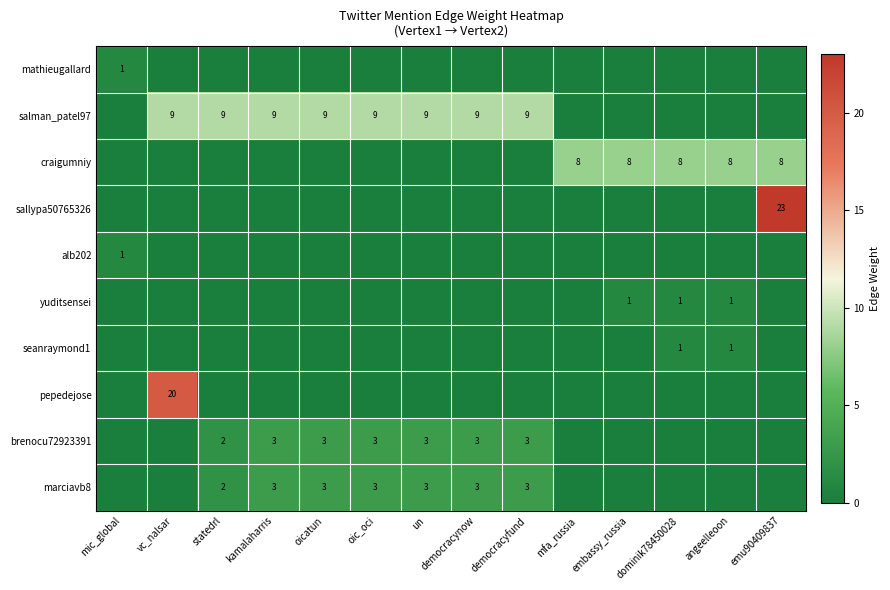

The value of craigumniy at emu90409837 is 8. True or false?

True